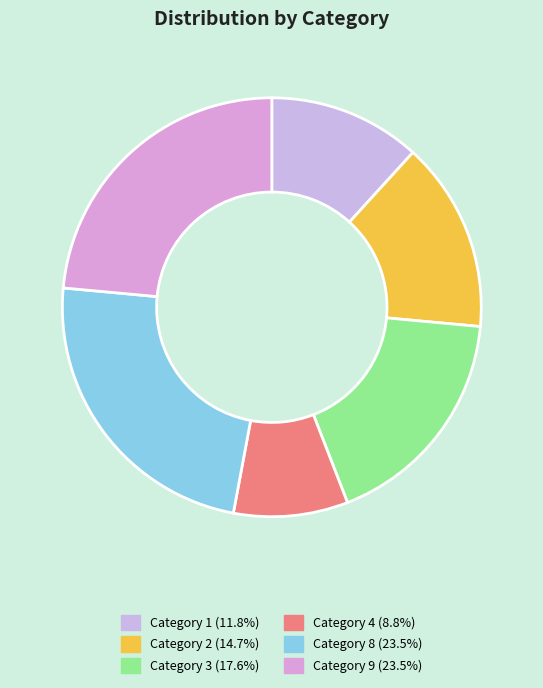

How many segments does this pie chart have?

6